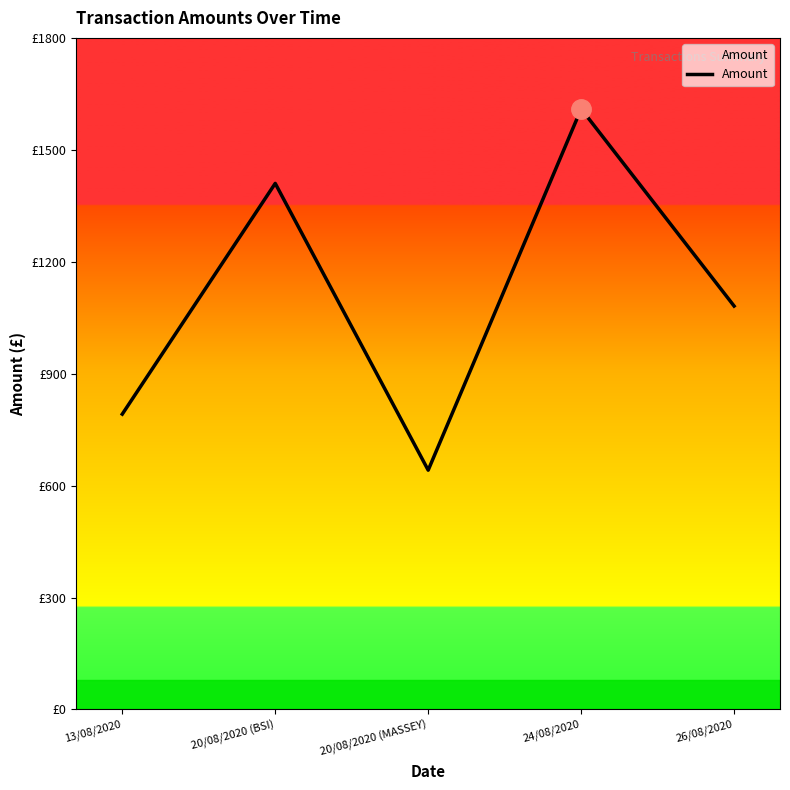

Does the chart have visible grid lines?

No